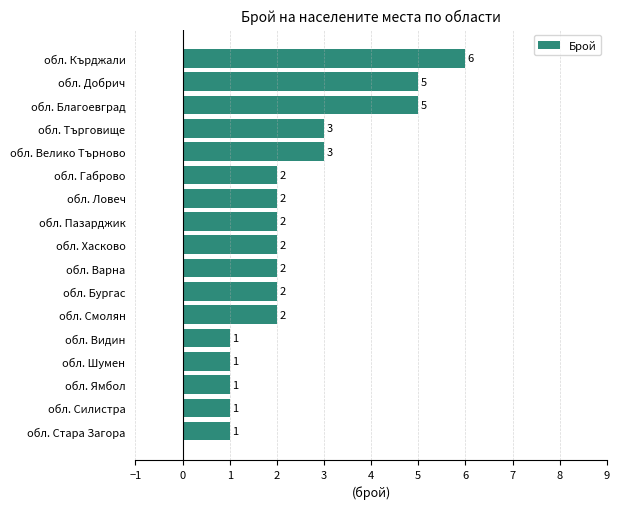

What is the difference between the maximum and minimum values?

5